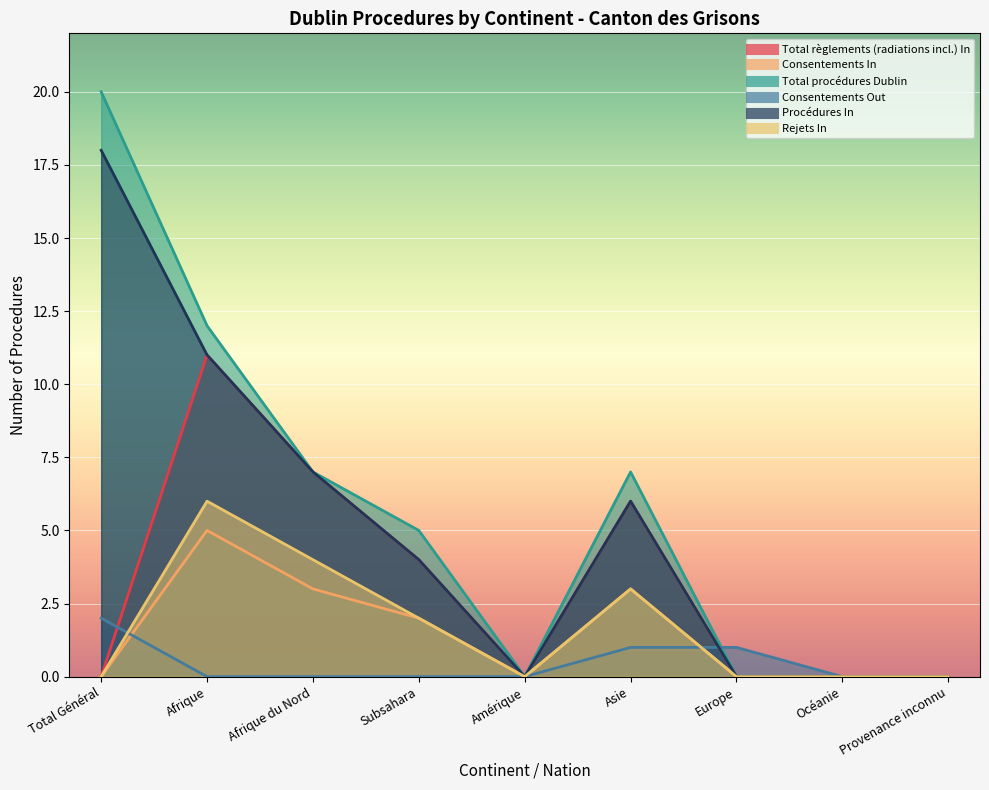

Rank the series at Océanie from highest to lowest value.

Total règlements (radiations incl.) In, Consentements In, Total procédures Dublin, Consentements Out, Procédures In, Rejets In